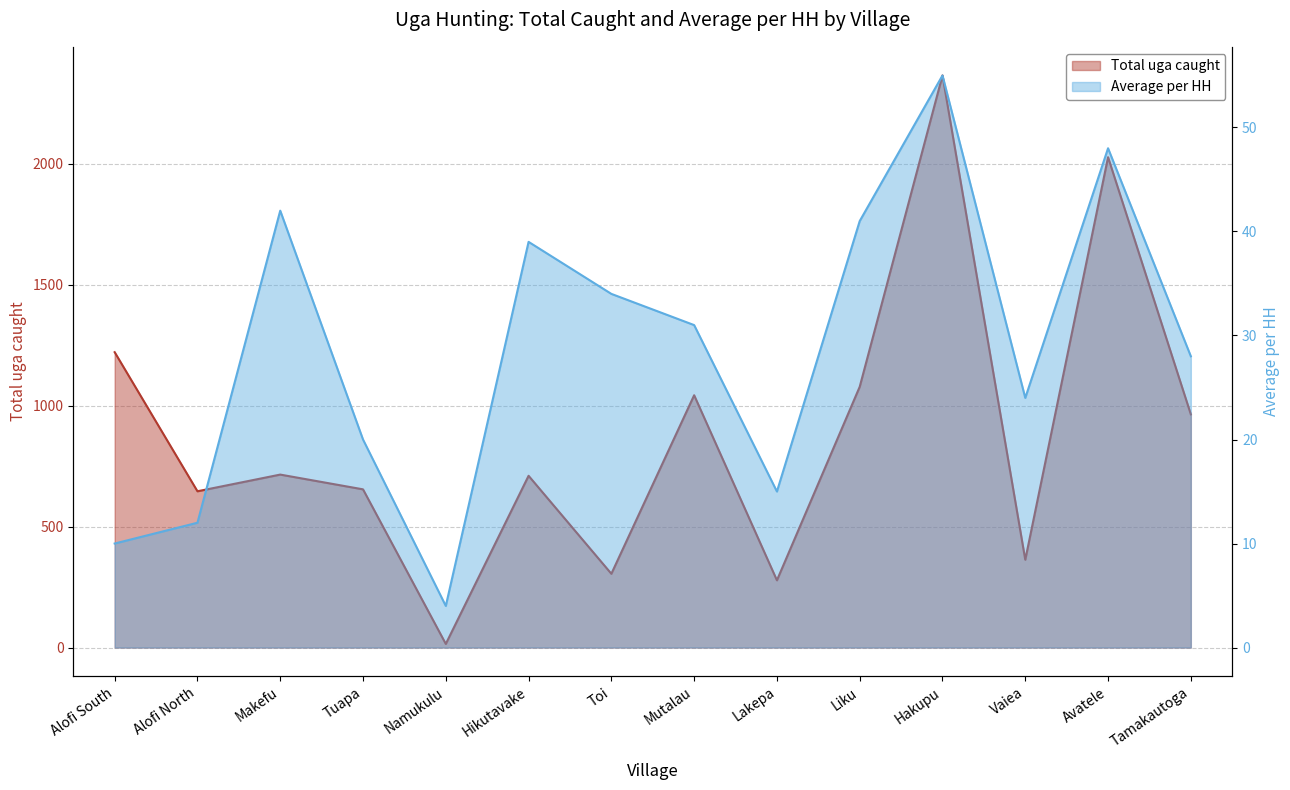

Is the value of Average per HH at Makefu greater than the value of Total uga caught at Toi?

No